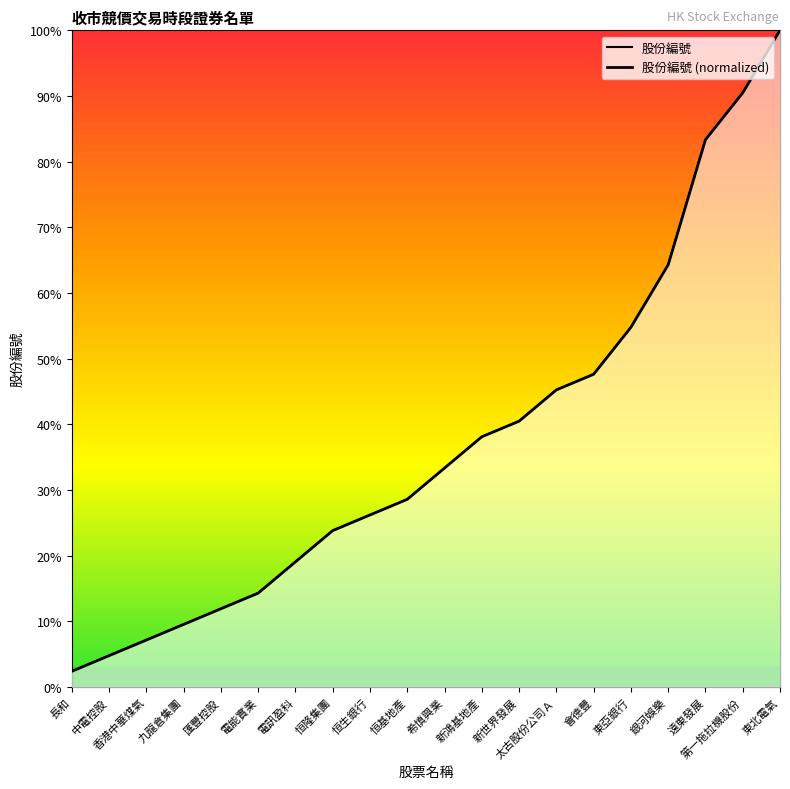

What is the label of the 5th point from the right?

東亞銀行